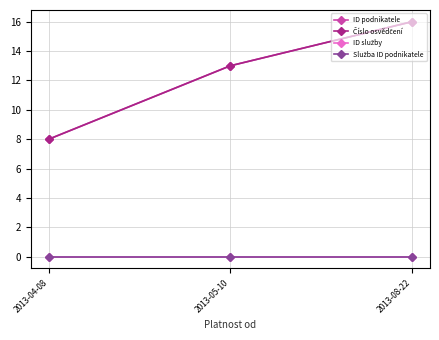

Count the Číslo osvědčení values in the range 8 to 16.

3